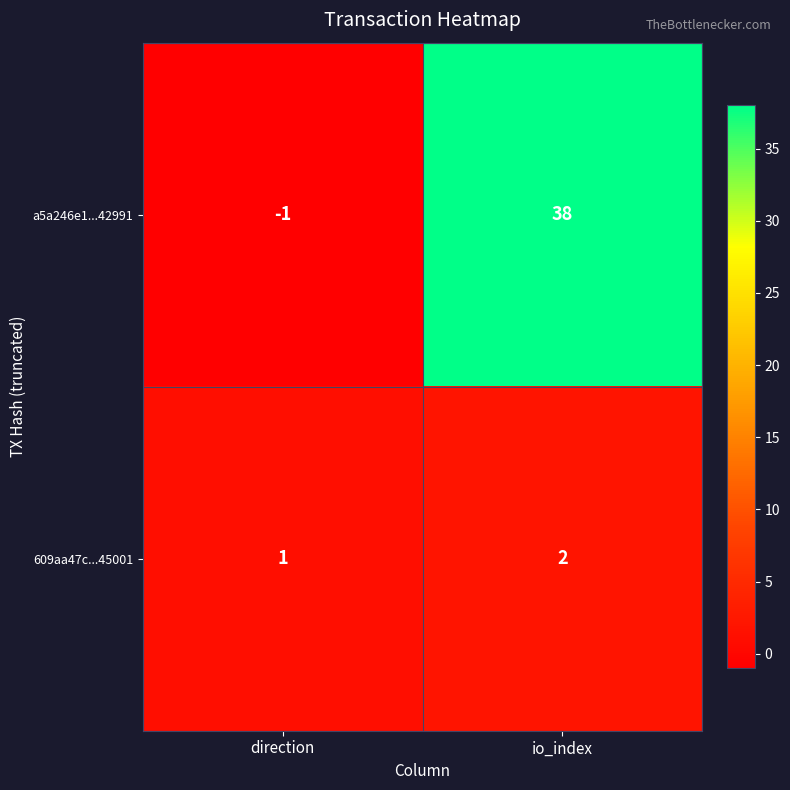

At which category is the sum across all series the highest?

io_index